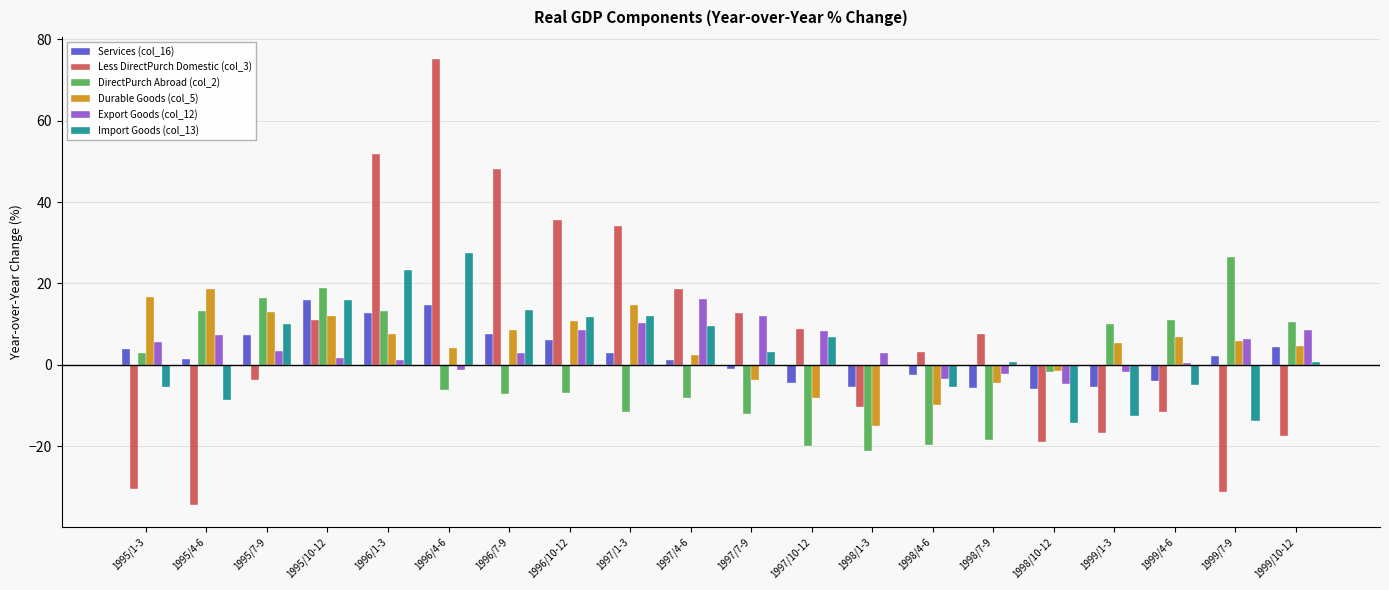

What is the sum of all Import Goods (col_13) values?

69.5